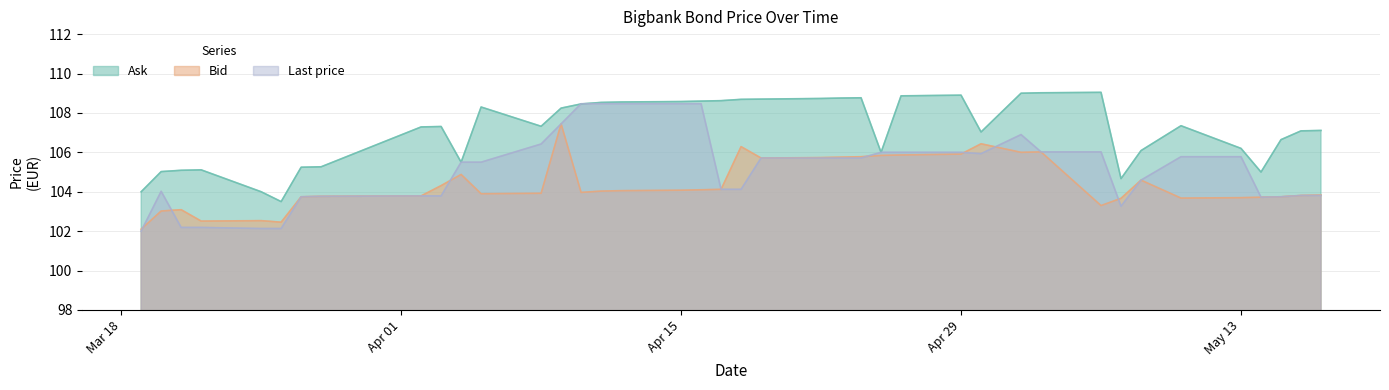

Is it true that Ask equals 52.1 at 2024-05-17?

False